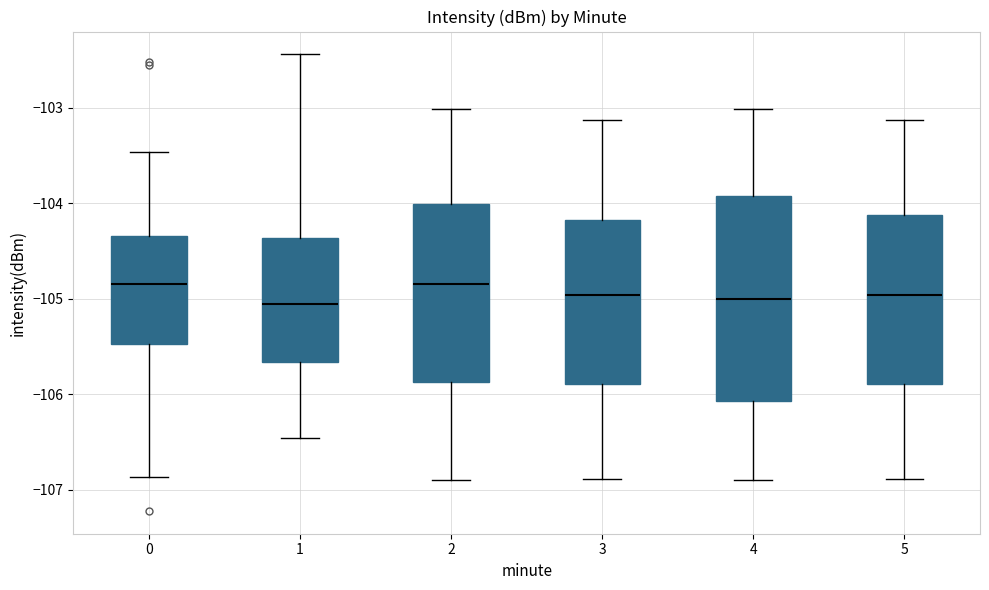

Where is the upper edge of the box at x = 5 on the y-axis? The values are not printed on the chart, so give them approximately, as read against the axis.

-104.1